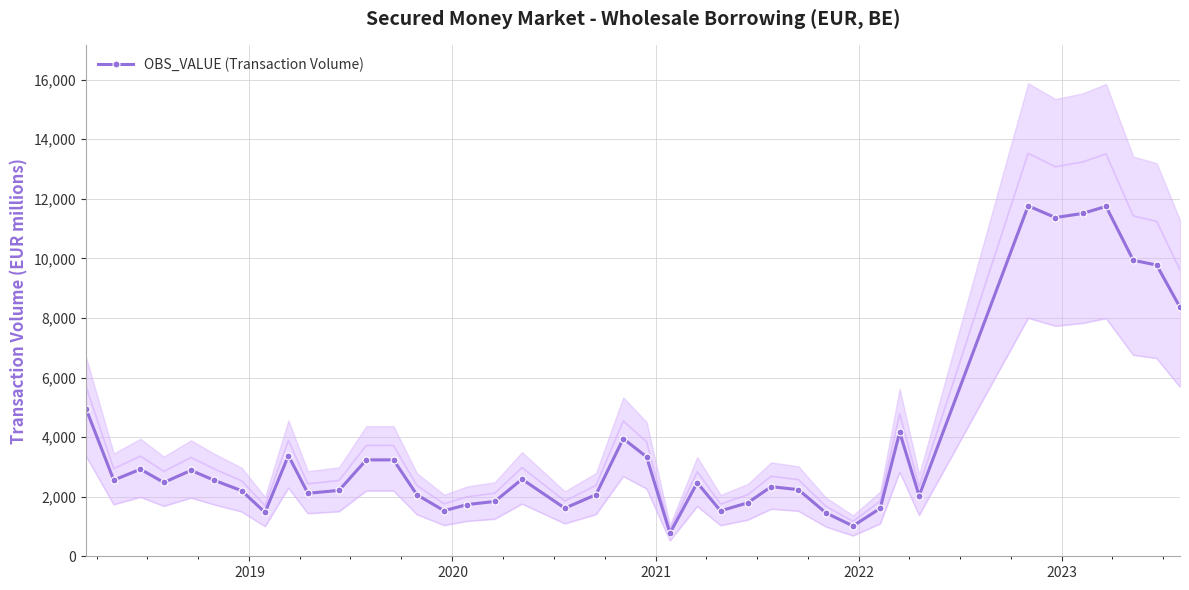

What is the maximum value shown in the chart?

11759.8